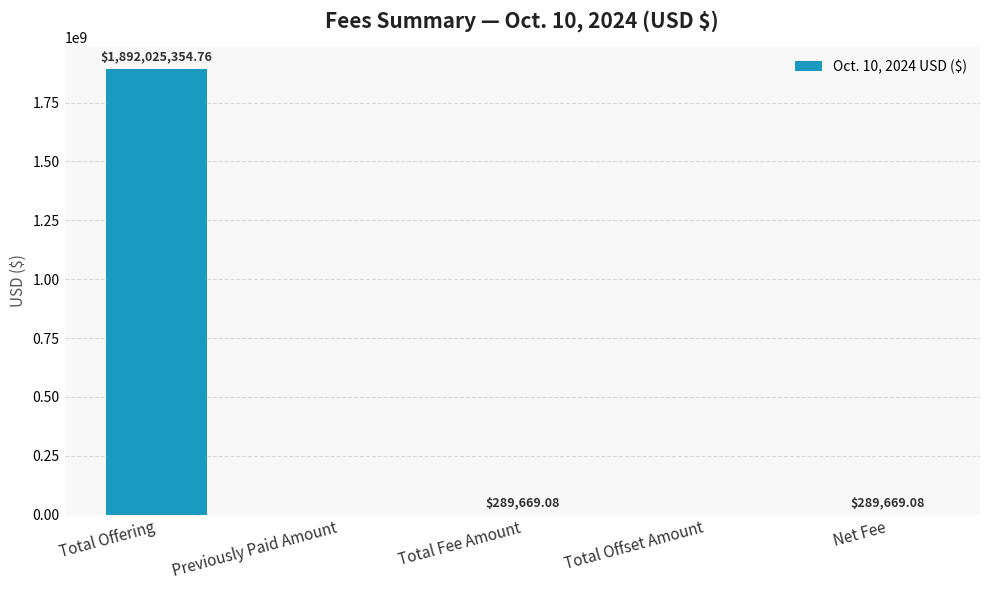

True or false: the data shows 948091670.1 at Previously Paid Amount.

False